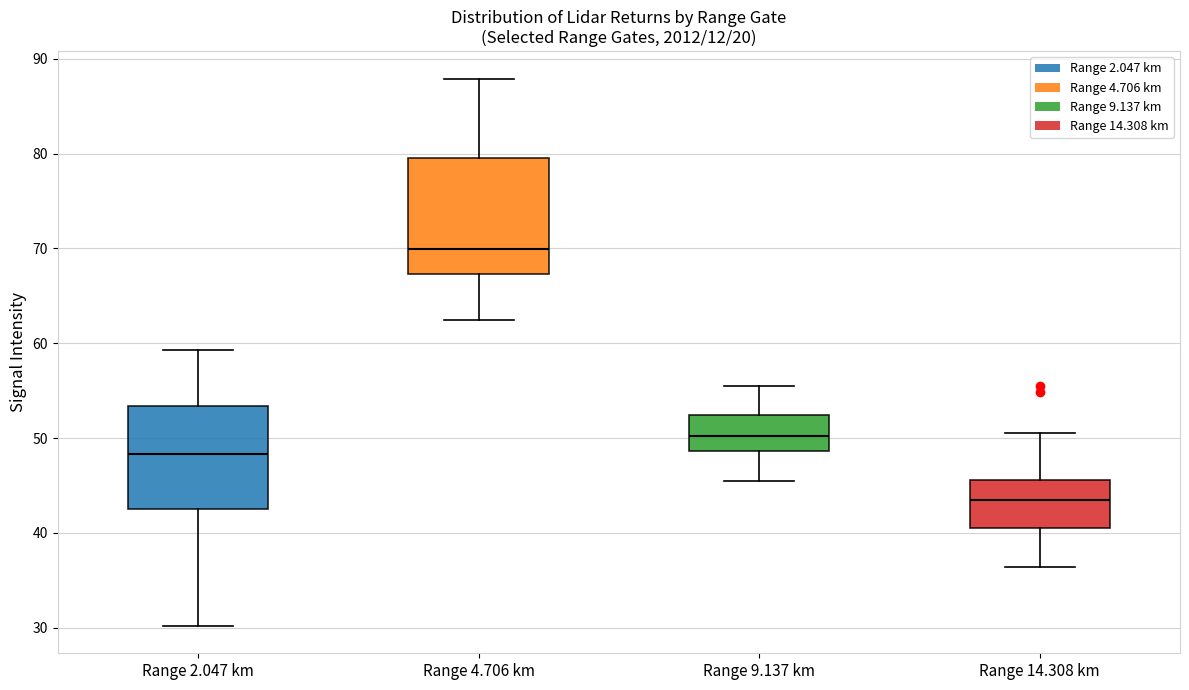

Reading left to right, read every box against the y-axis: the position of its median line, the range the box covers, and the ends of its whiskers. The values are not printed on the chart, so give them approximately, as read against the axis.

Range 2.047 km: median 48, box 43 to 53, whiskers 30 to 59
Range 4.706 km: median 70, box 67 to 80, whiskers 63 to 88
Range 9.137 km: median 50, box 49 to 52, whiskers 46 to 56
Range 14.308 km: median 43, box 41 to 46, whiskers 36 to 51